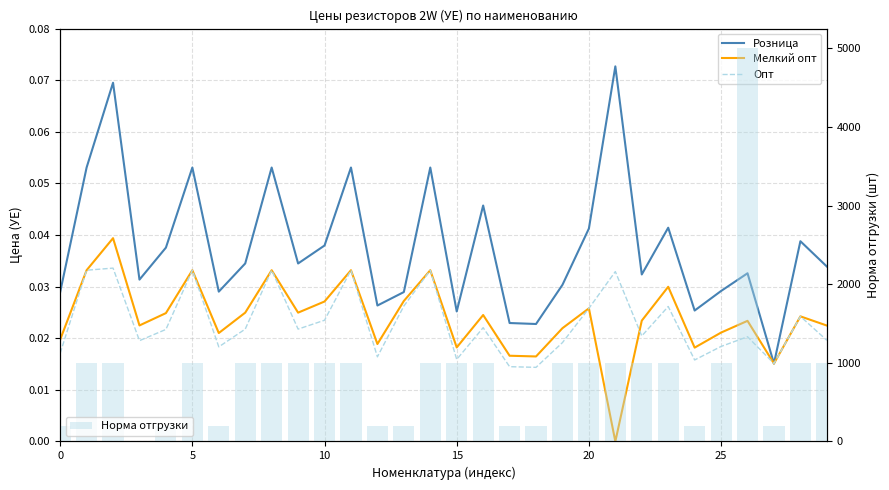

How many values in Норма отгрузки are above zero?

29